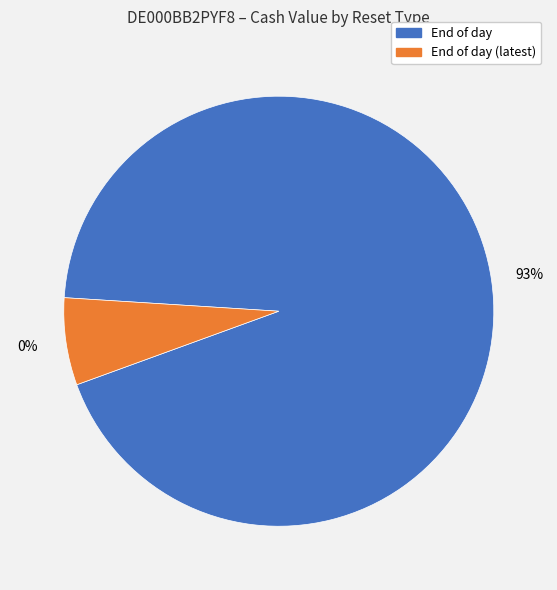

Is 2025-08-29 the majority of the pie?

No